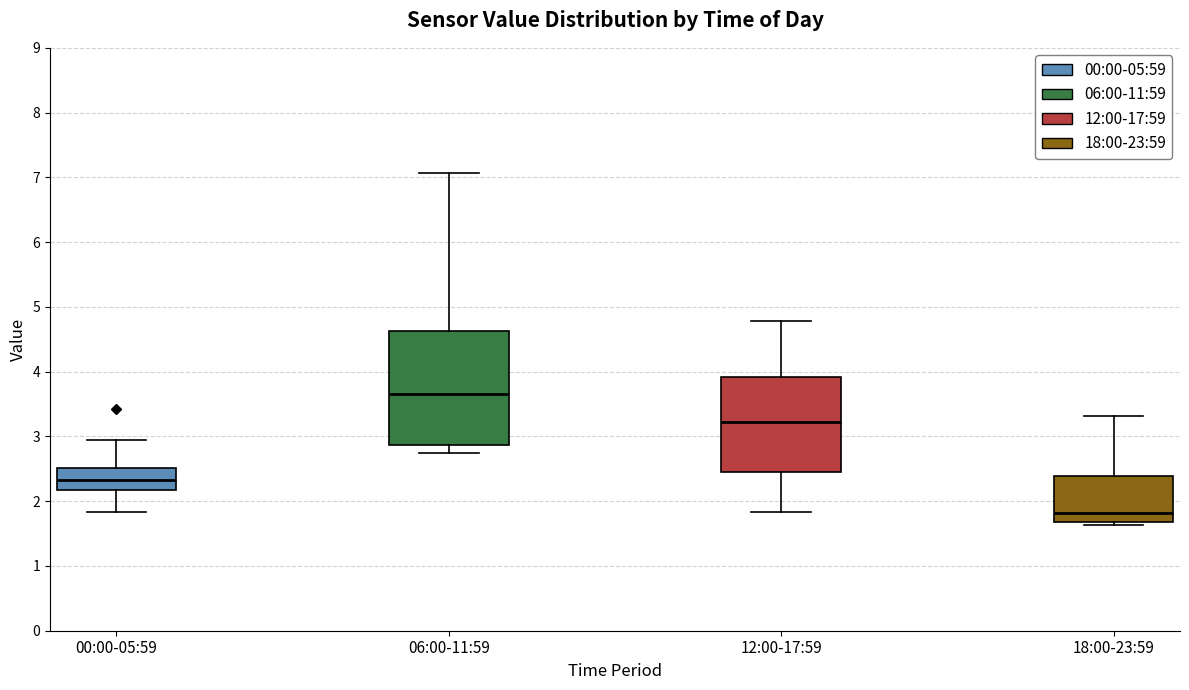

Which box has the lowest median line?

18:00-23:59